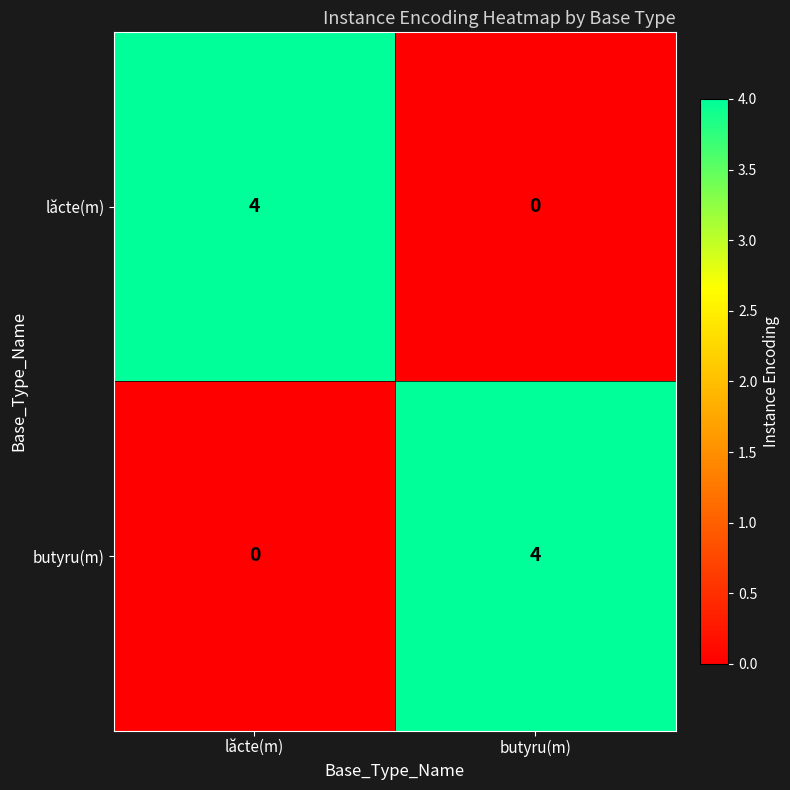

Reading left to right, extract all data points from this chart.

lăcte(m): lăcte(m)=4	butyru(m)=0
butyru(m): lăcte(m)=0	butyru(m)=4